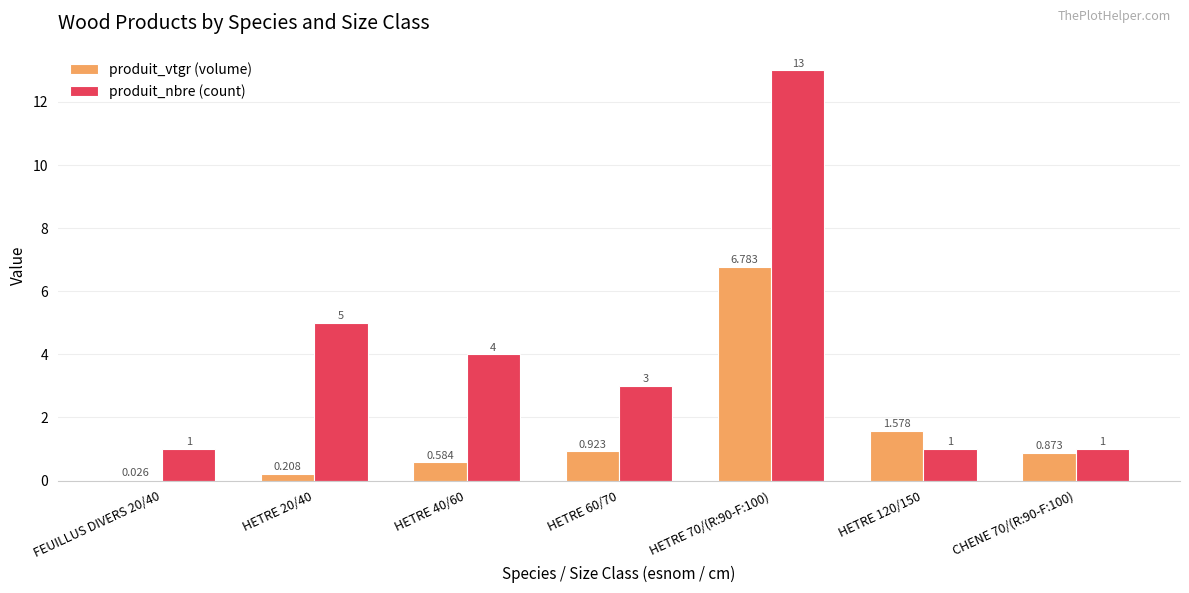

What is the sum of all produit_vtgr (volume) values?

11.0